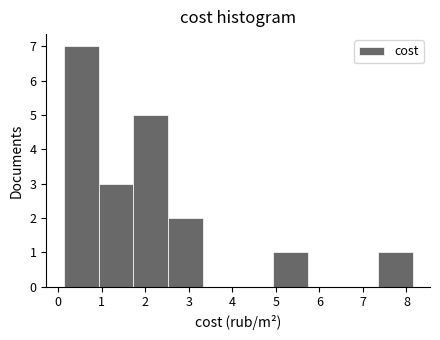

Reading left to right, list every bar in this chart as the range it spans on the x-axis followed by its height. Neither the bar edges nor the heights are printed on the chart, so give them approximately, as read against the axes.

0.1 to 0.9: 7
0.9 to 1.7: 3
1.7 to 2.5: 5
2.5 to 3.3: 2
3.3 to 4.1: 0
4.1 to 4.9: 0
4.9 to 5.7: 1
5.7 to 6.5: 0
6.5 to 7.3: 0
7.3 to 8.1: 1